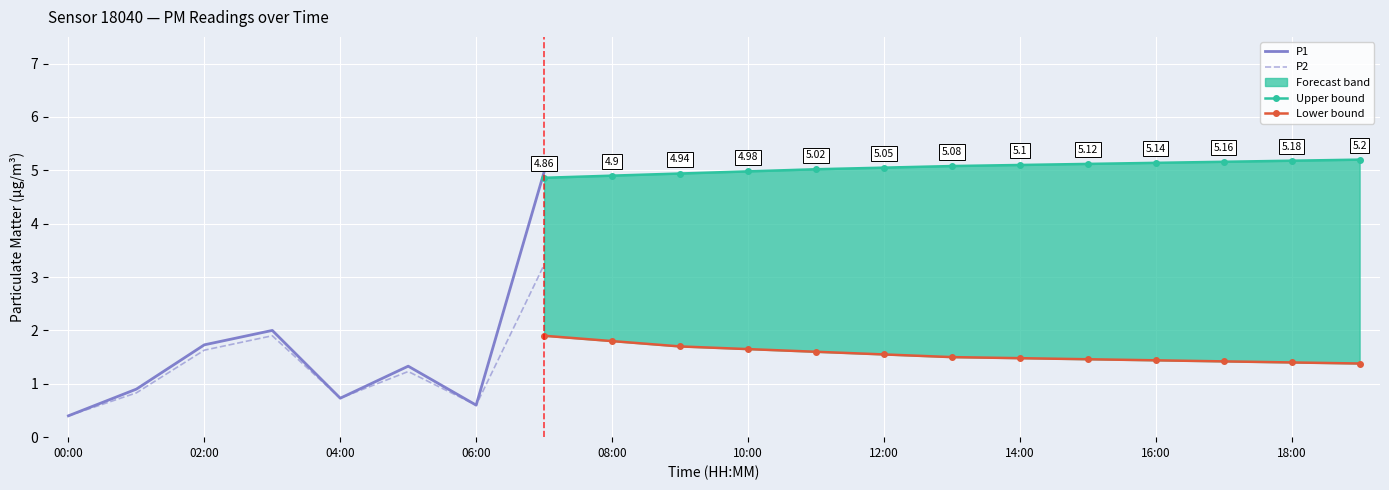

What is the difference between the maximum and minimum values in the P2 series?

2.8